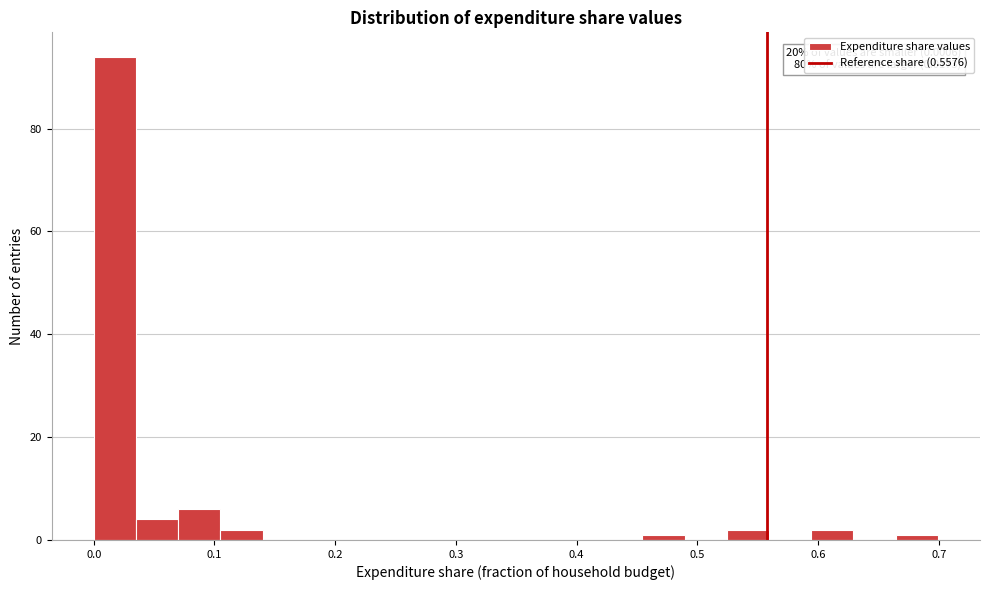

Read against the x-axis, roughly where is the centre of the tallest bar?

0.02